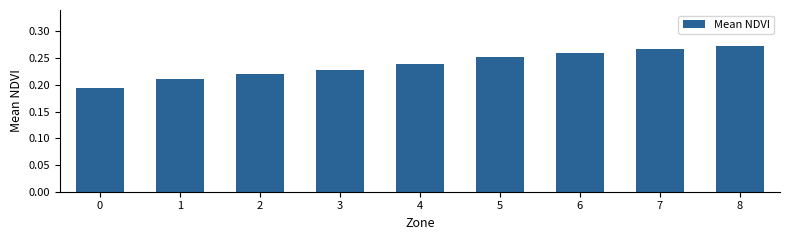

True or false: the data shows 0.4 at 5.

False